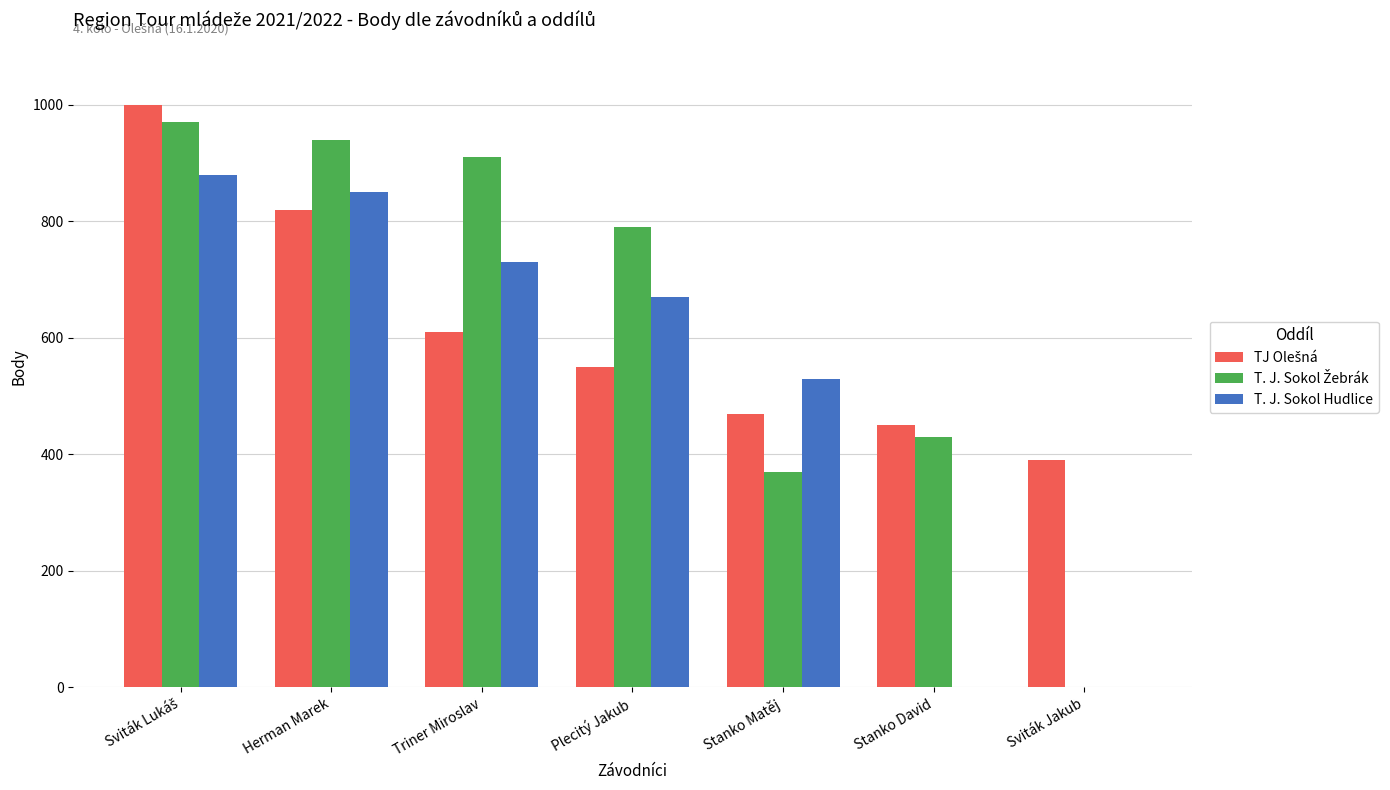

What is the sum of the T. J. Sokol Hudlice values at Triner Miroslav and Stanko Matěj?

1260